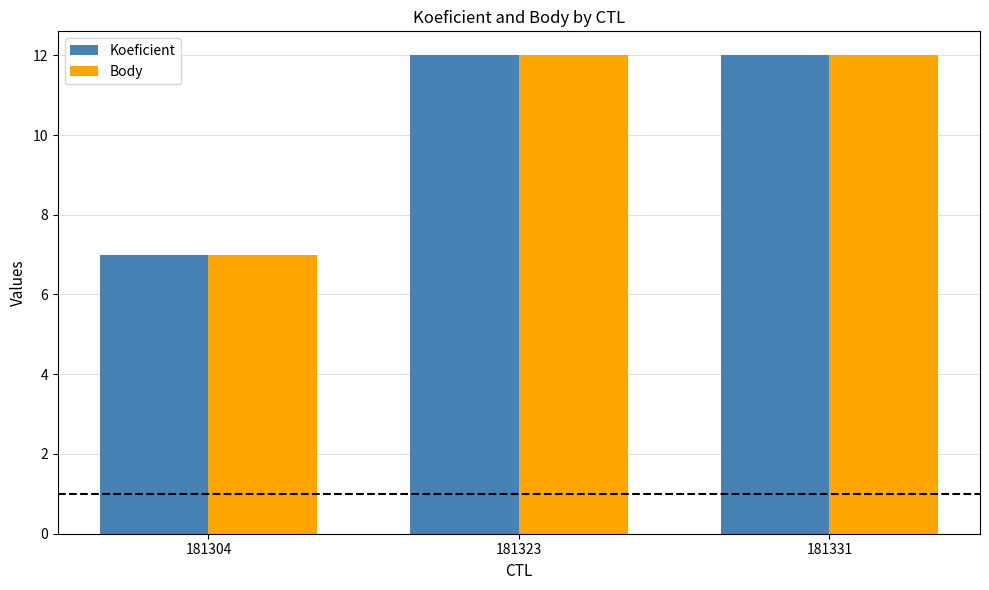

True or false: Koeficient has a value of 12 at 181331.

True